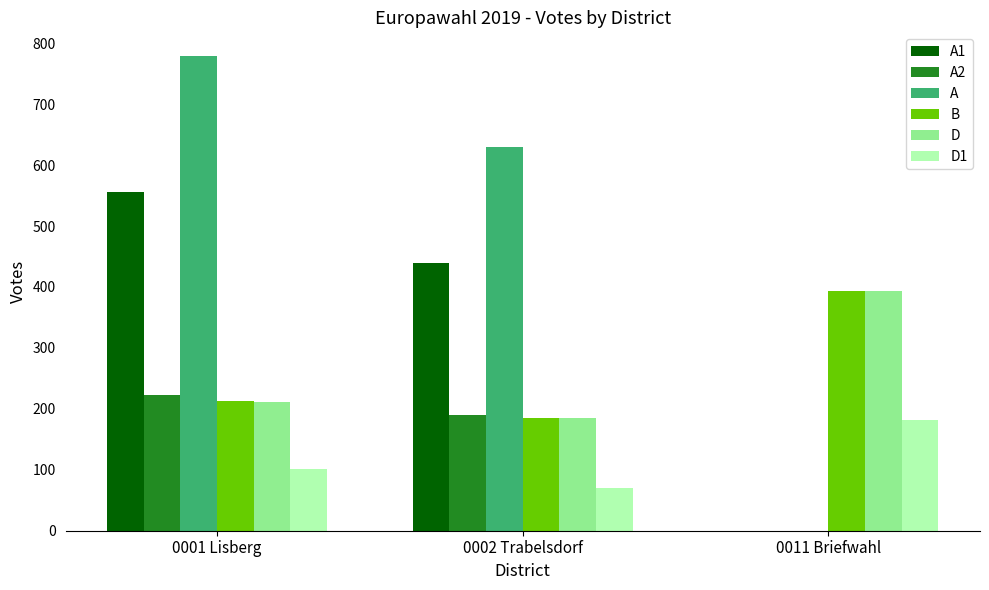

Reading left to right, what are all the values shown in this chart?

A1: 556	439	0
A2: 223	190	0
A: 779	629	0
B: 213	185	394
D: 212	185	394
D1: 101	70	182